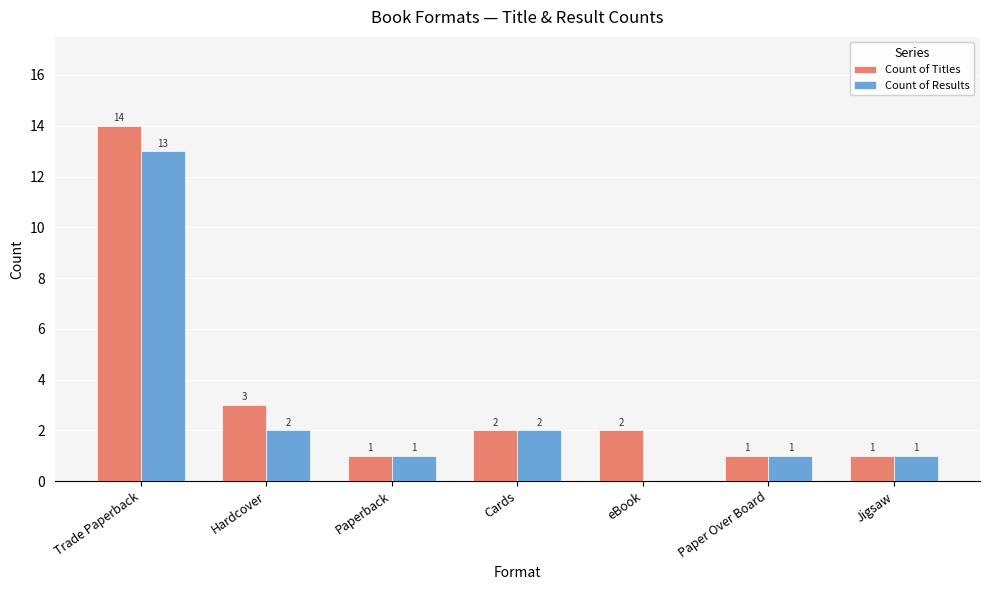

At which category is the sum across all series the highest?

Trade Paperback